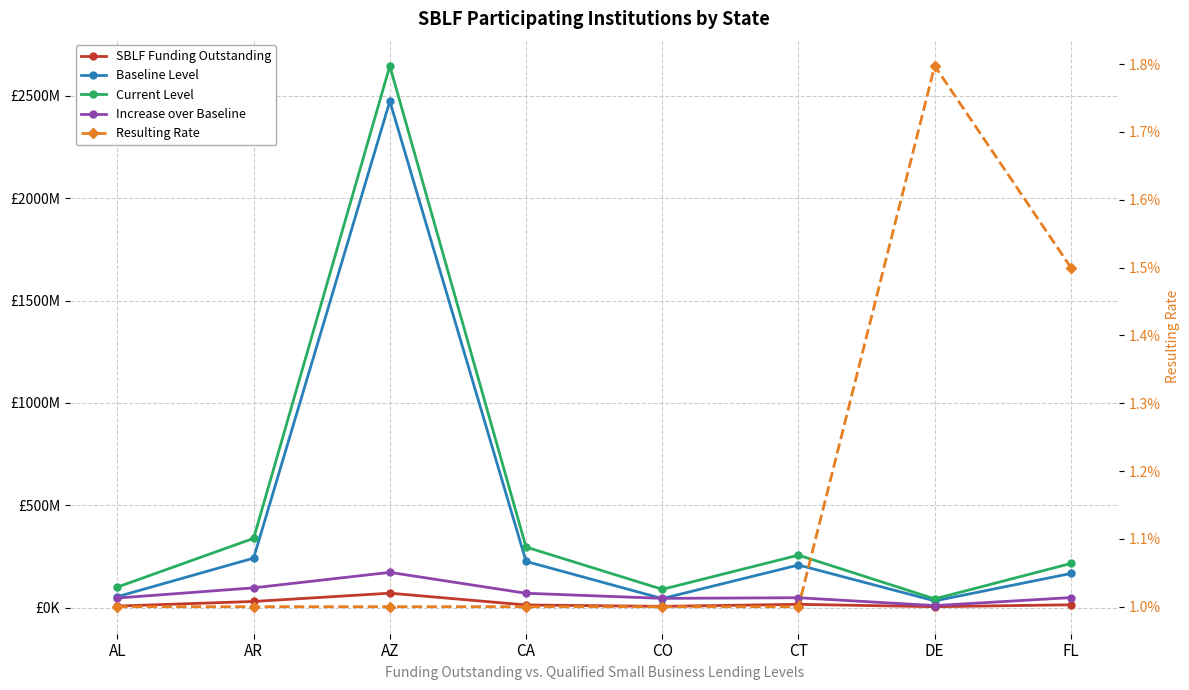

At which label does Baseline Level first exceed 208120000?

AR